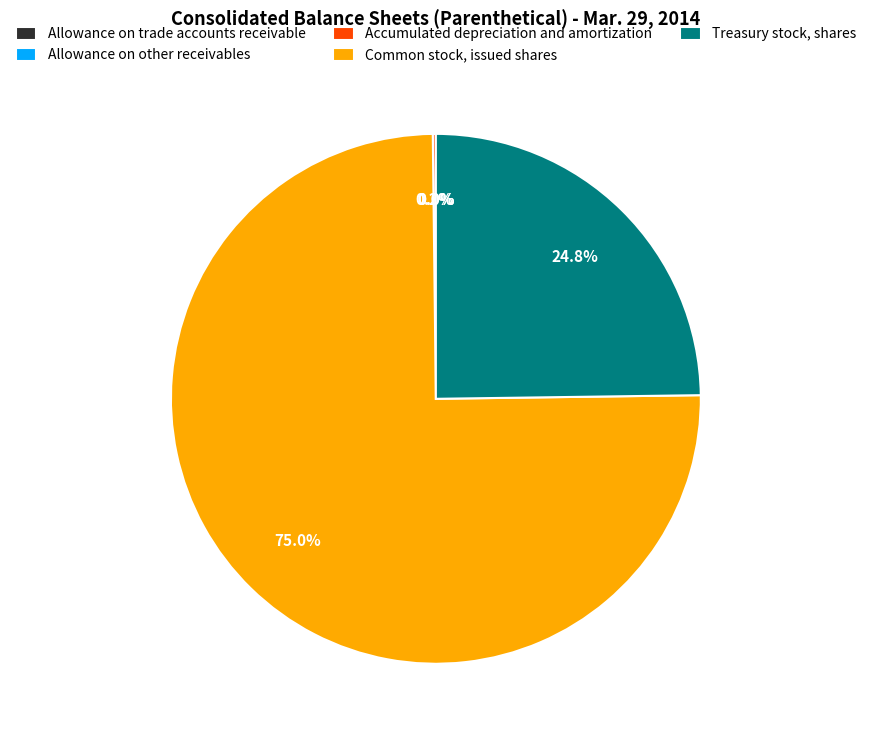

Which category has the biggest portion of the pie?

Common stock, issued shares